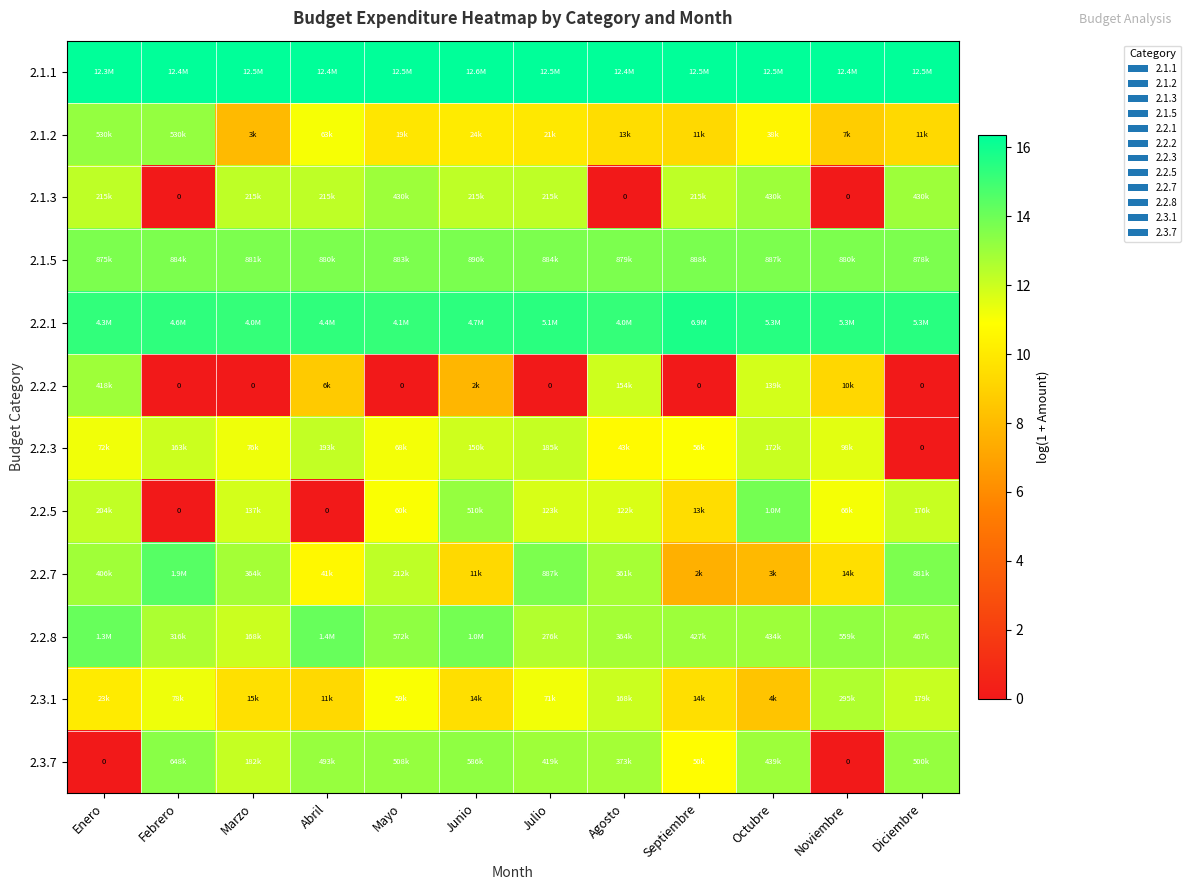

Which label corresponds to the largest value in the chart?

Junio